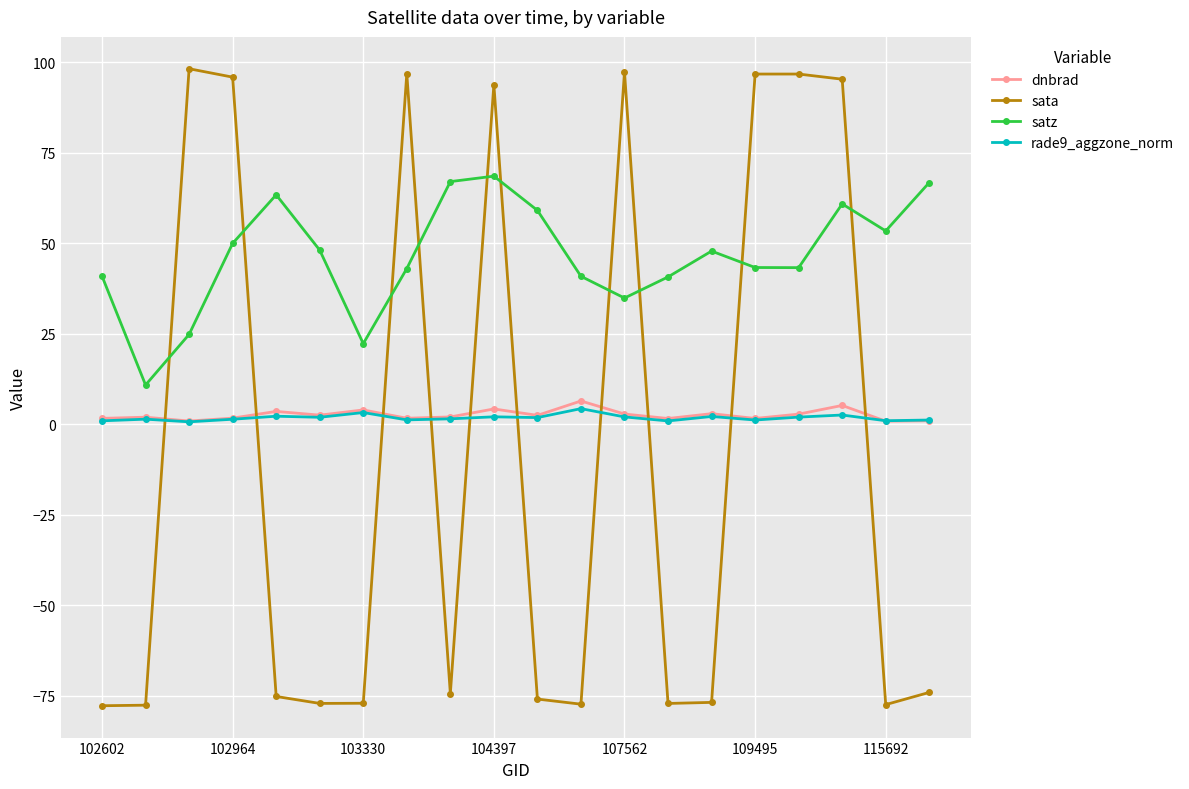

What is the value of the dnbrad point at the 7th from the left?

3.9